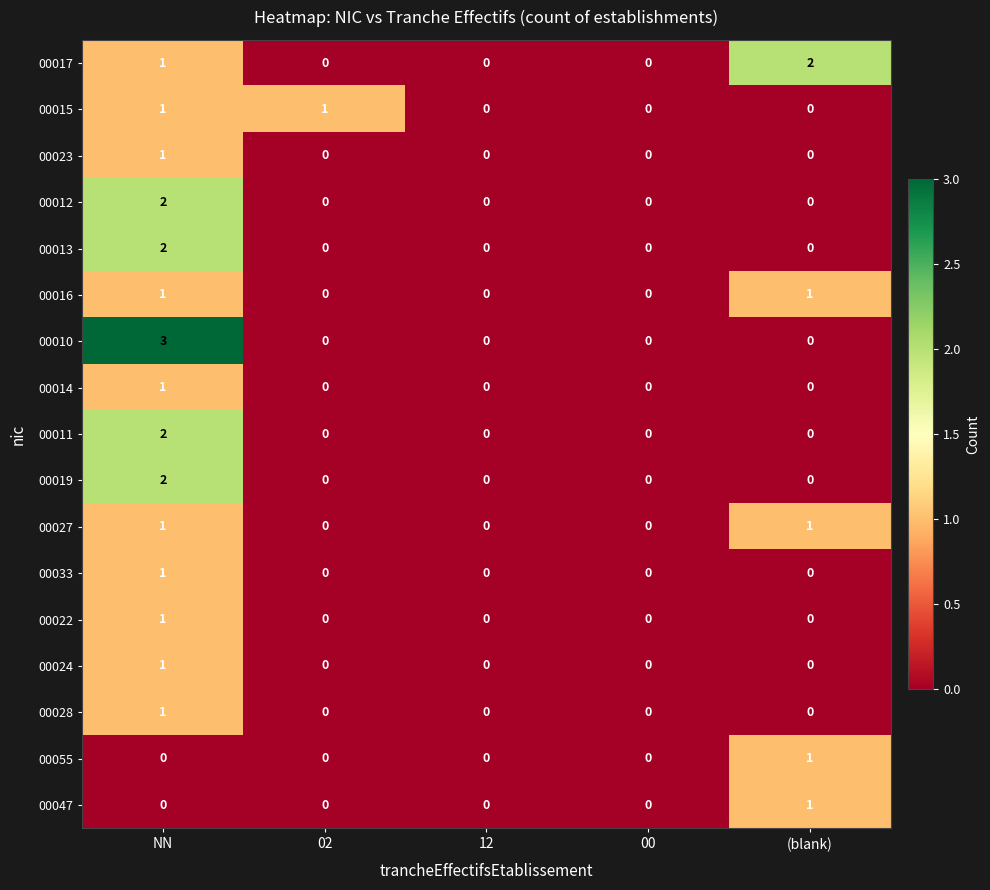

How many values in 00055 are above zero?

1